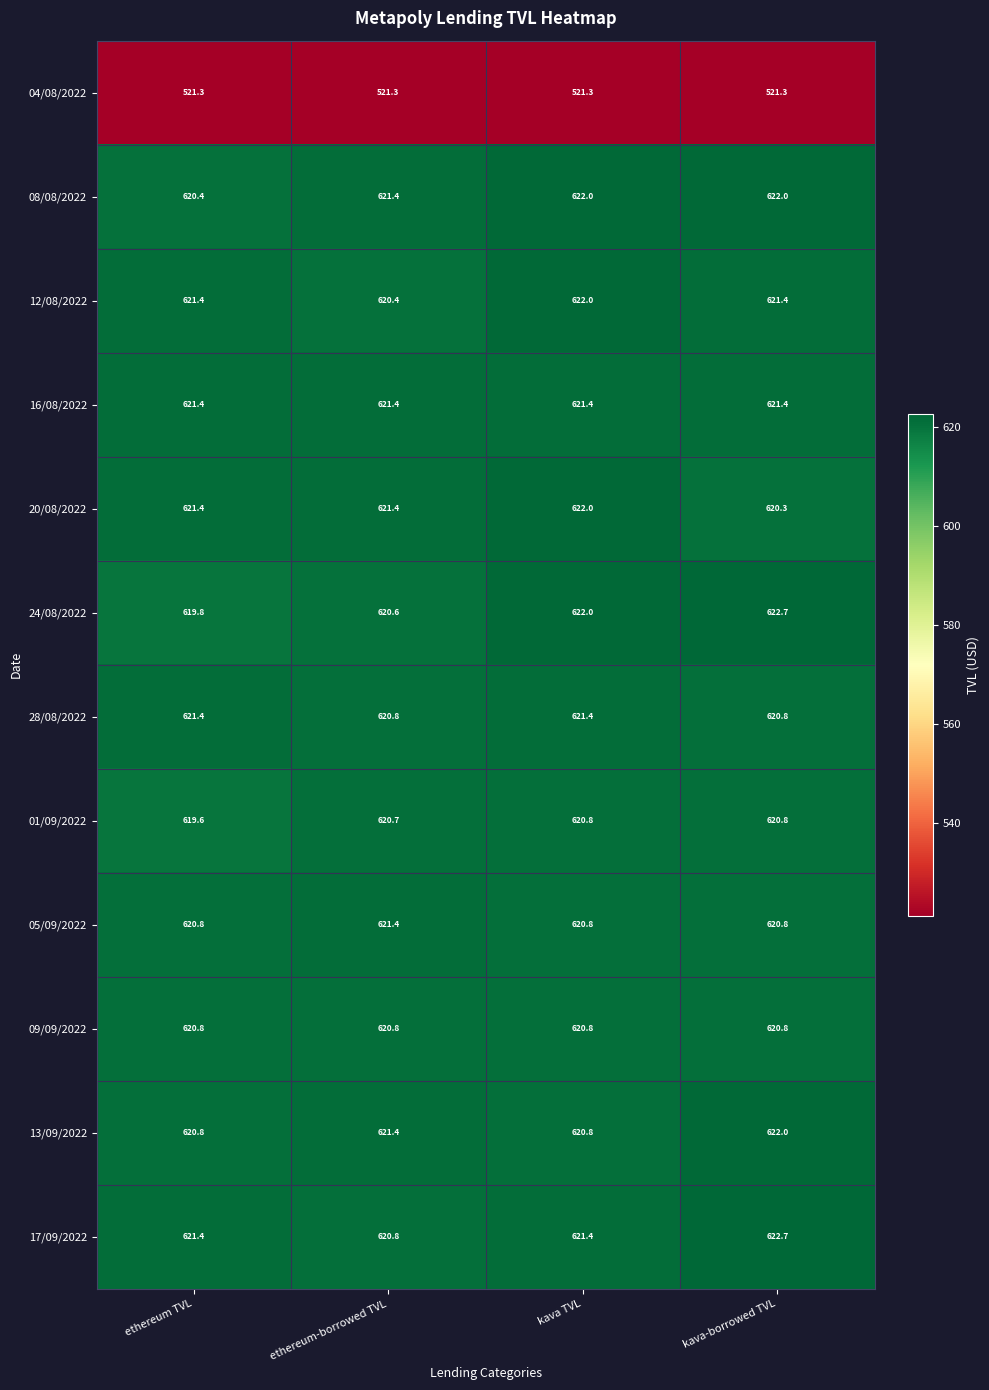

What is the maximum value shown in the chart?

622.7